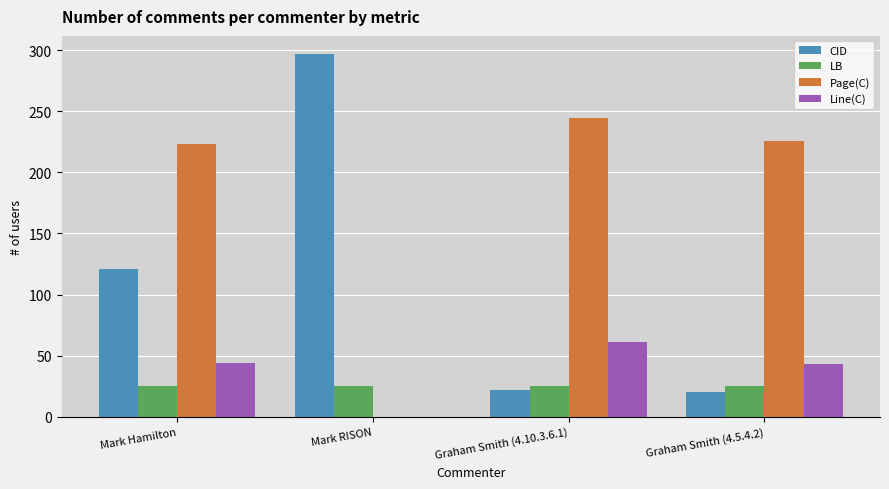

What is the sum of all LB values?

100